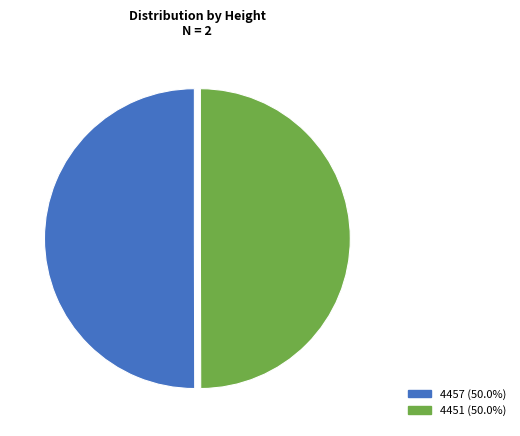

What is the ratio of the value at 4457 (50.0%) to the value at 4451 (50.0%)?

1.0